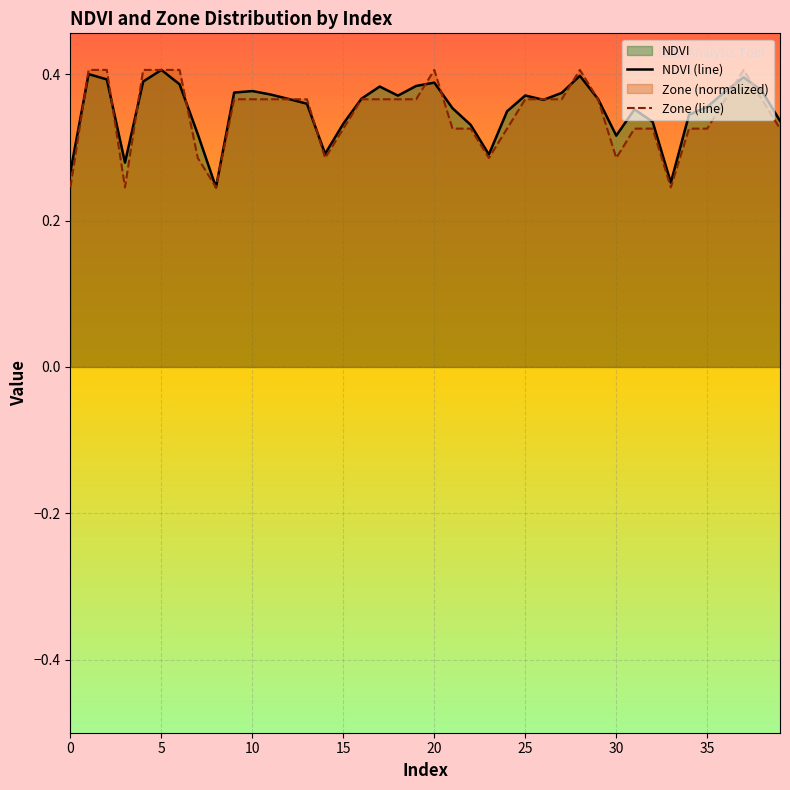

What is the total value across all series at 31?

0.7